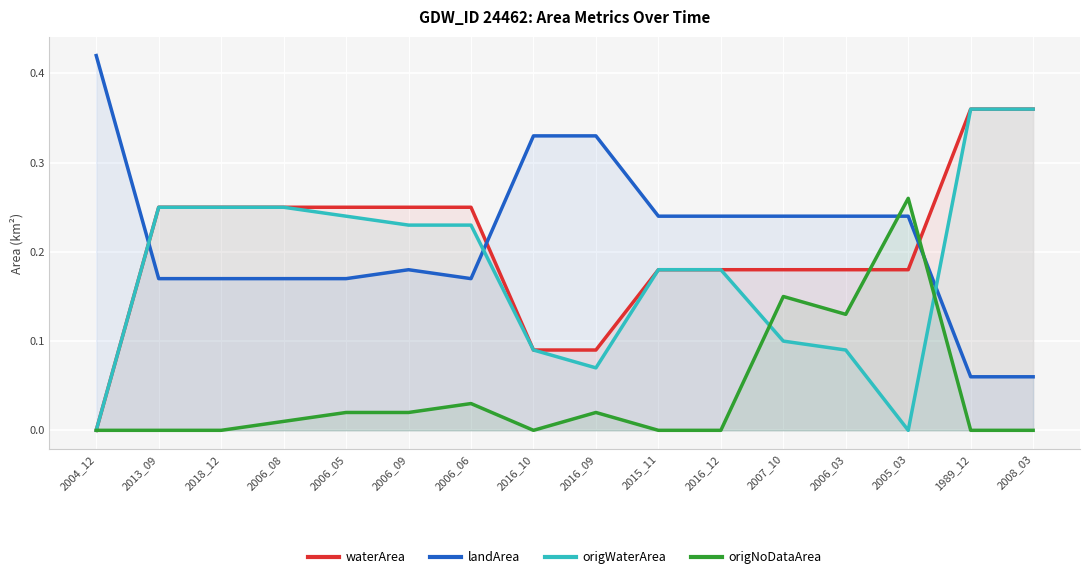

What is the difference between the origWaterArea values at 2016_10 and 2013_09?

0.2